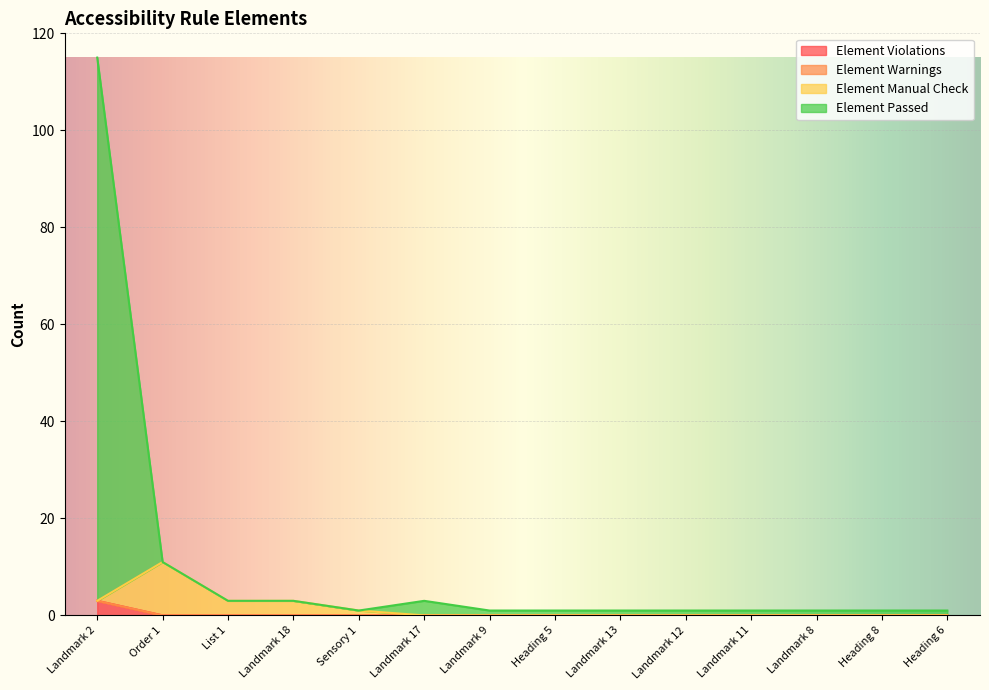

At which category is the sum across all series the highest?

Landmark 2